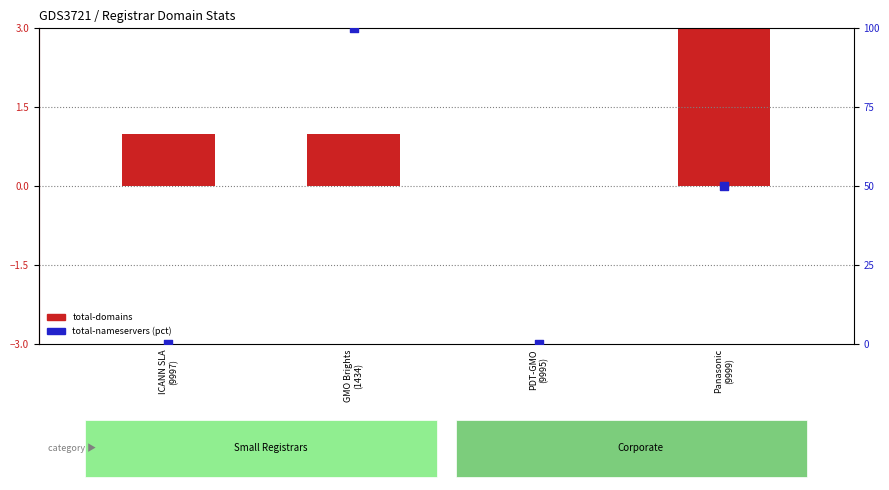

What are all the series names shown in the legend?

total-domains, total-nameservers (pct)